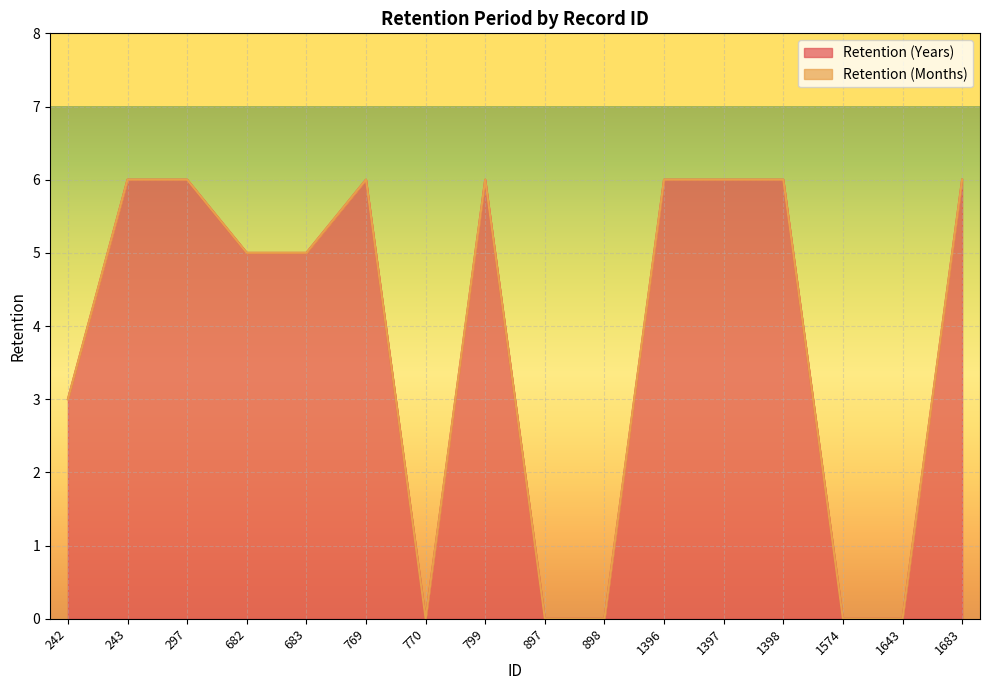

The value of Retention (Years) at 1683 is 6. True or false?

True